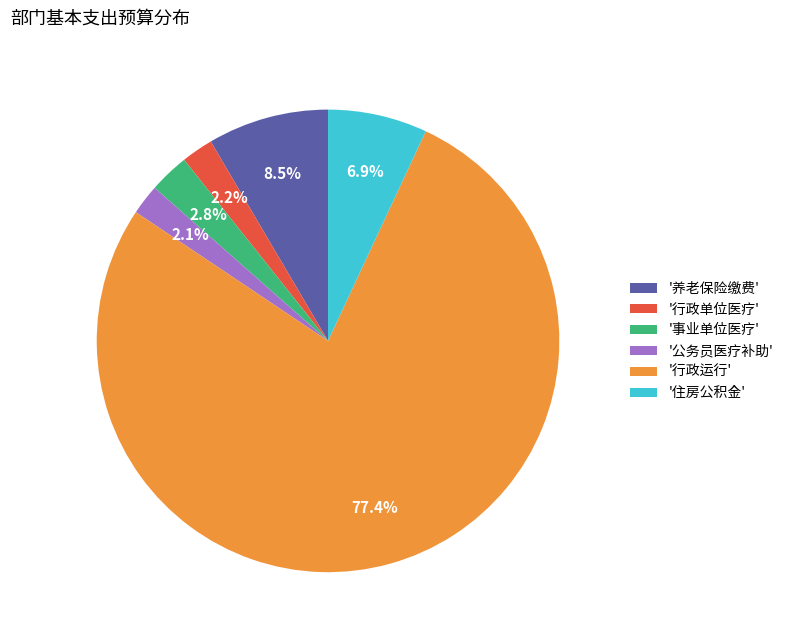

What percentage is NOT represented by '公务员医疗补助'?

97.9%